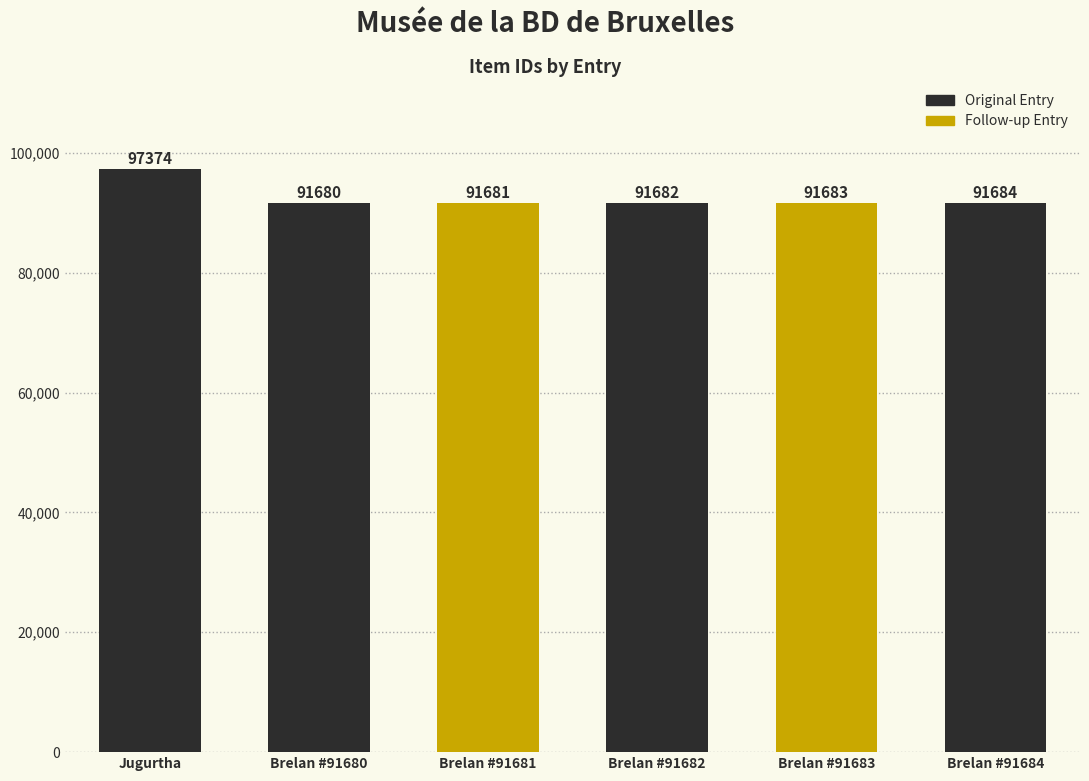

What is the sum of all values?

555784